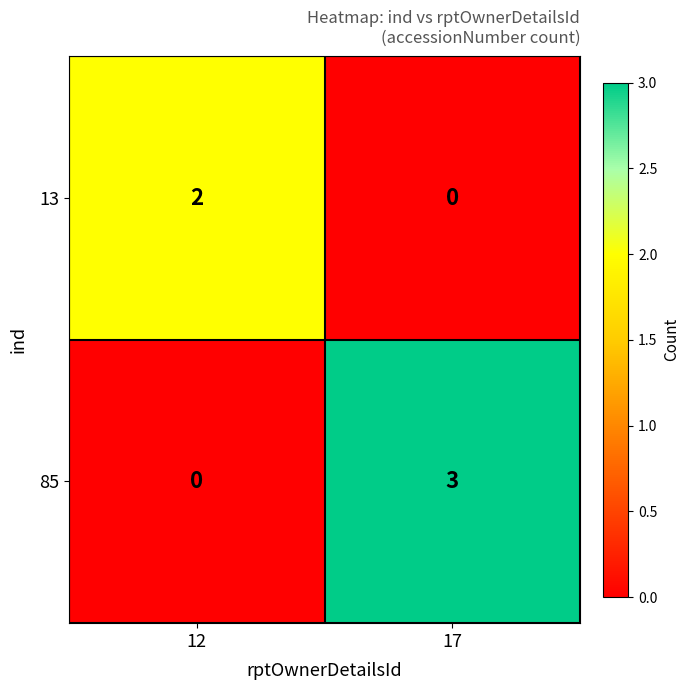

Reading right to left, list all the values displayed in this chart.

13: 0	2
85: 3	0